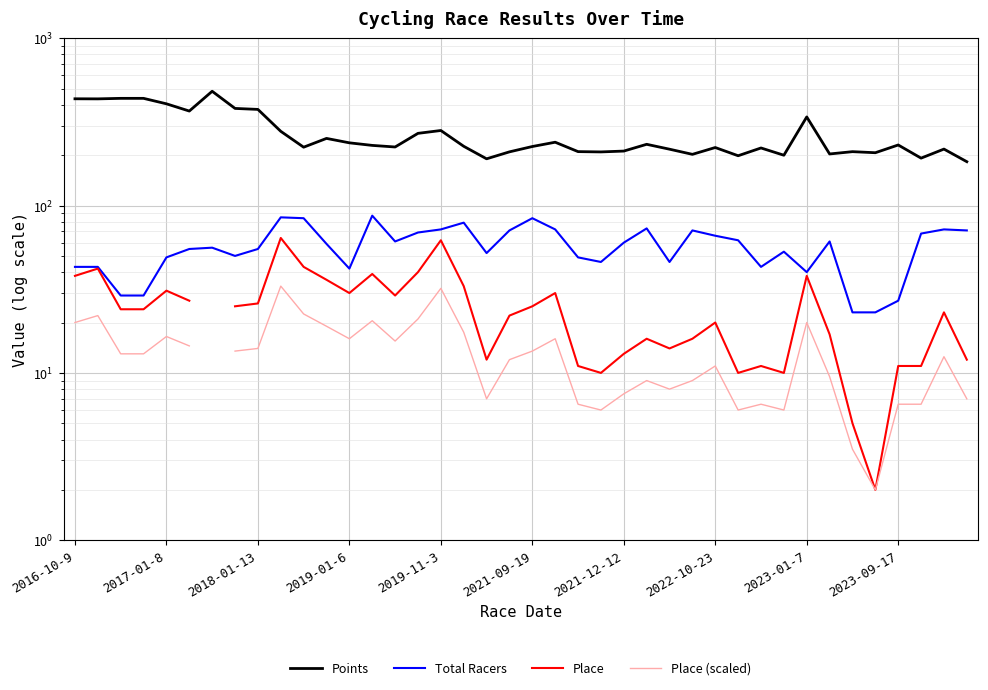

The Place (scaled) series shows 18.9 at 2021-09-19. True or false?

False